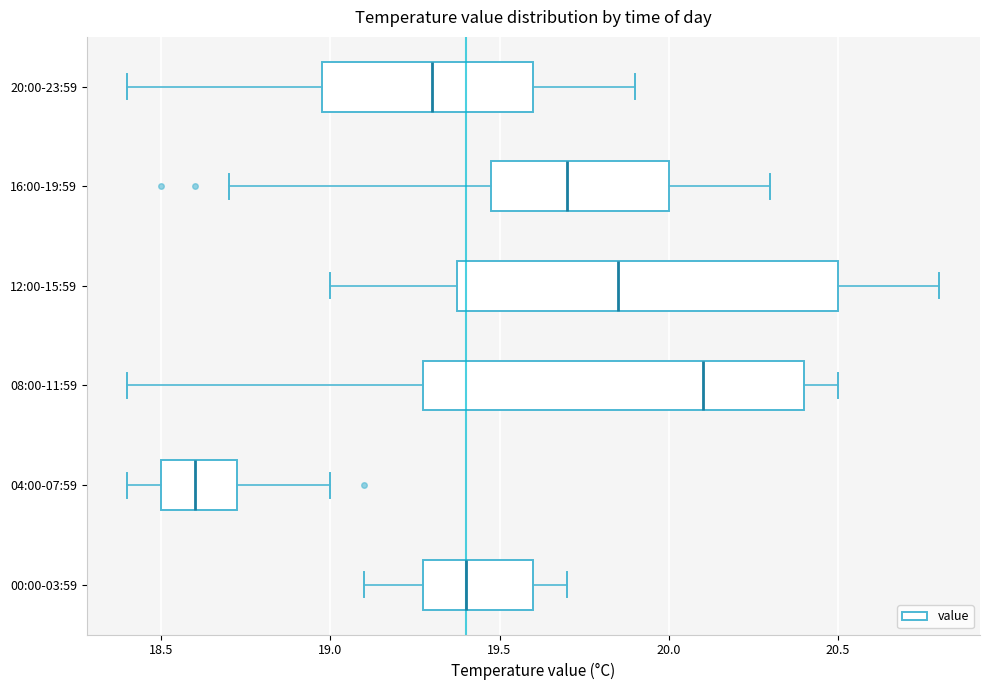

Which box's median line is the furthest to the left?

04:00-07:59